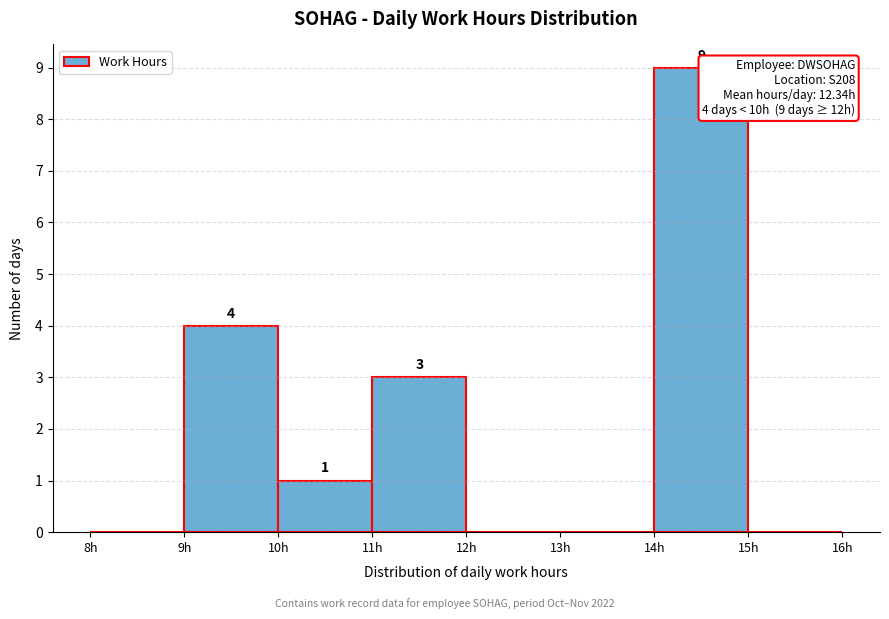

Over which range of the x-axis is the bar tallest?

14 to 15